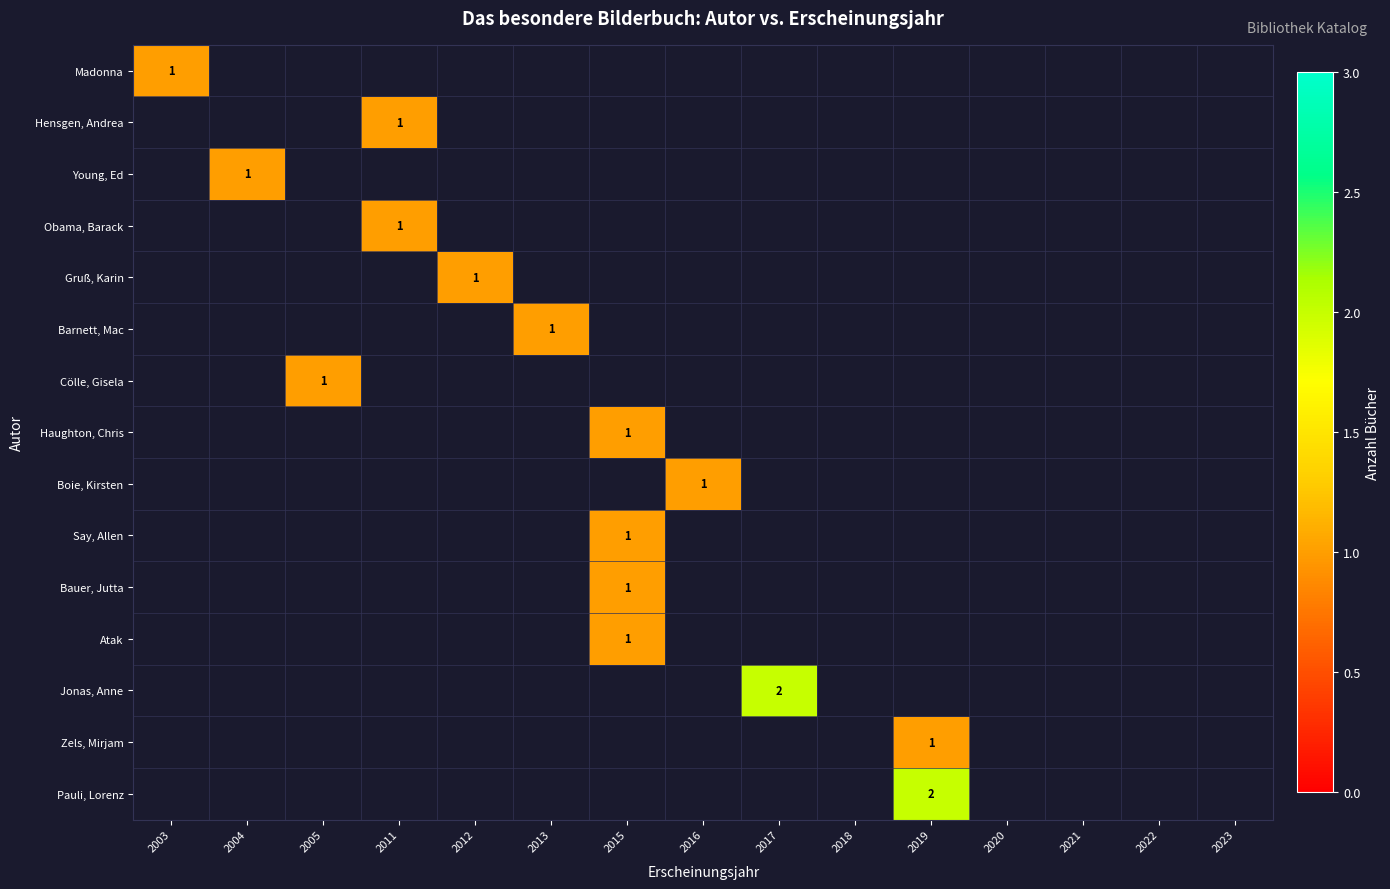

How many categories are shown in the chart?

15